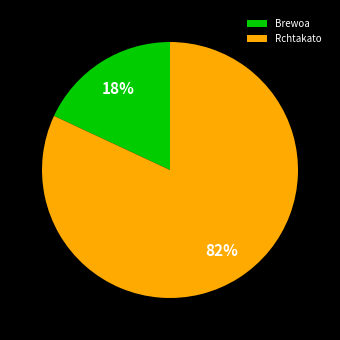

Which category has the smallest portion of the pie?

Brewoa